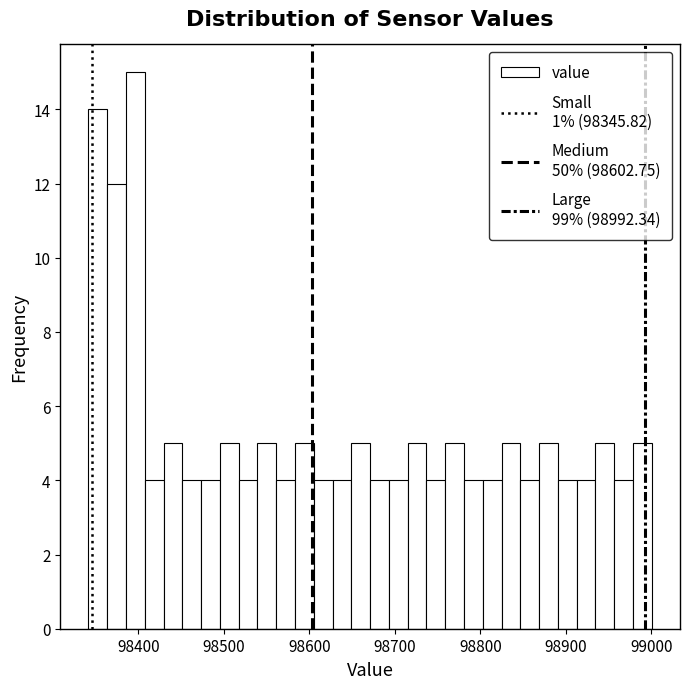

Around what value on the x-axis is the tallest bar? Give the approximate position of its centre, as read against the axis.

98400